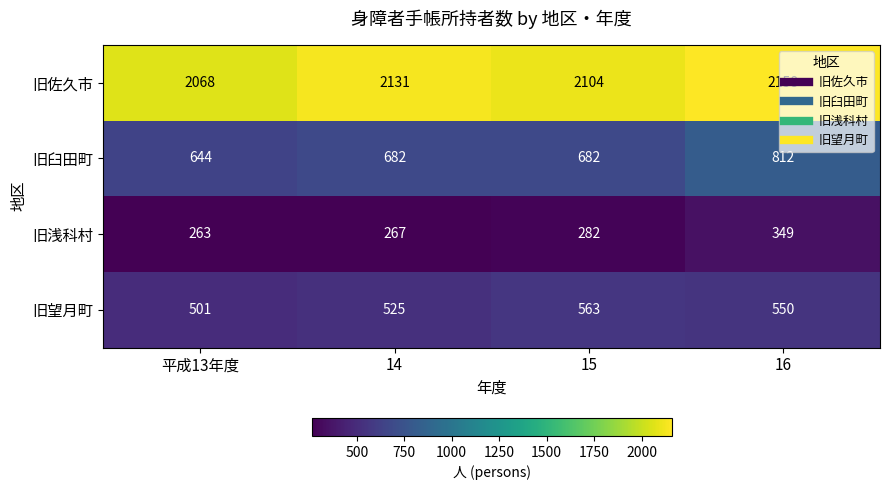

What is the sum of the 旧佐久市 values at 15 and 16?

4262